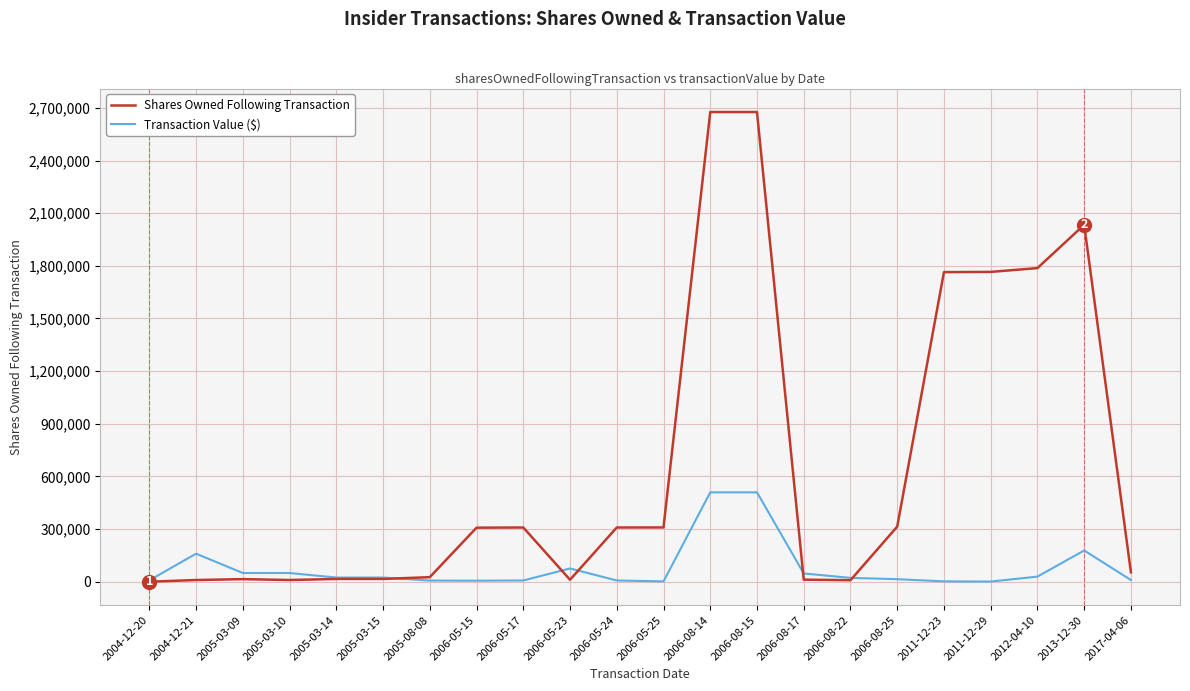

What is the minimum value for Transaction Value ($)?

1236